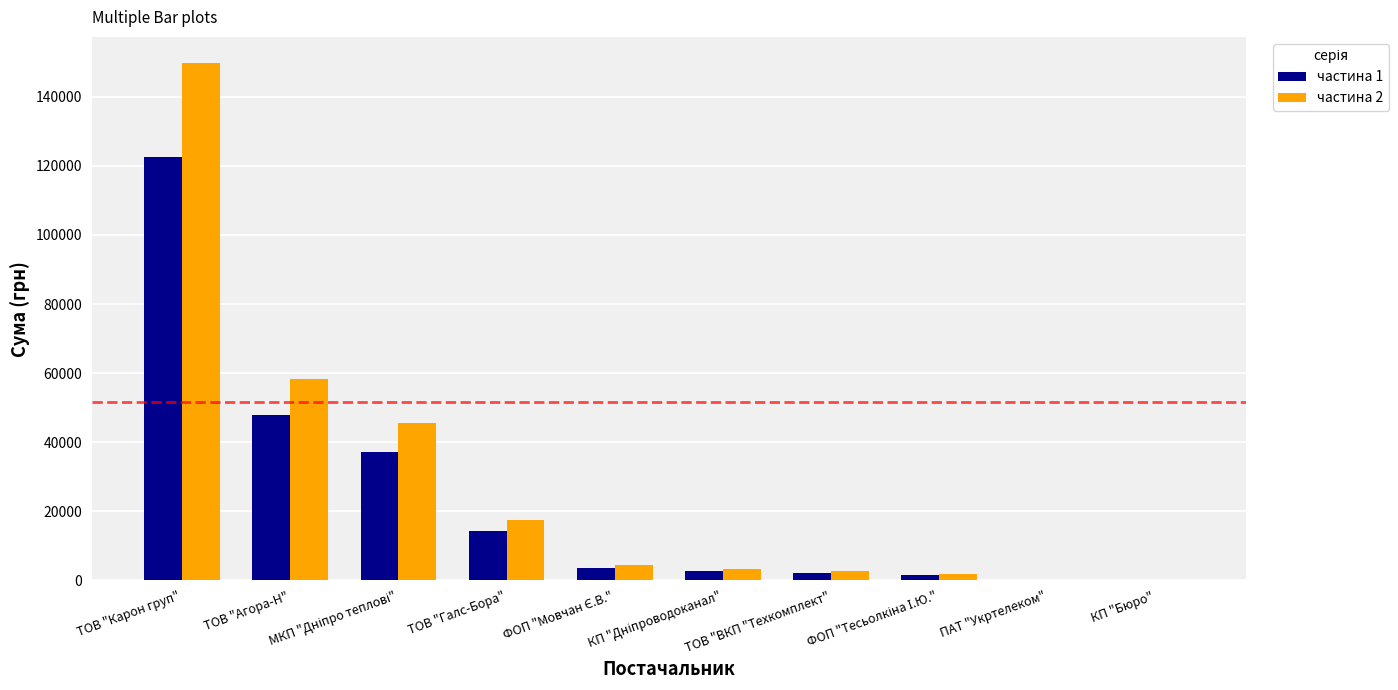

The частина 2 series shows 149832.2 at ТОВ "Карон груп". True or false?

True